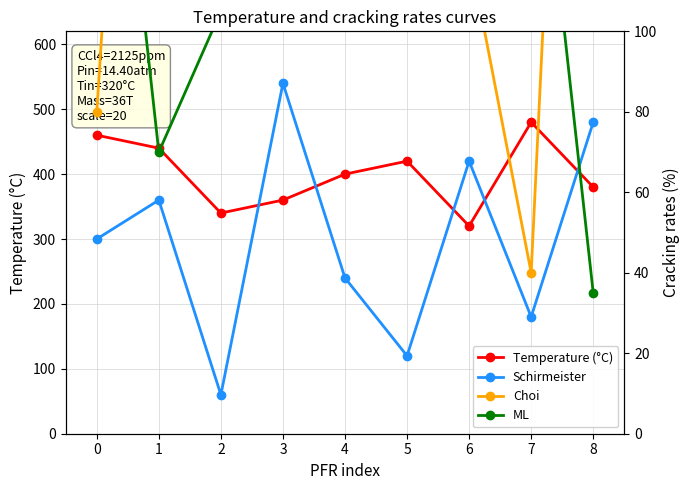

Is it true that Schirmeister equals 22 at 2?

False